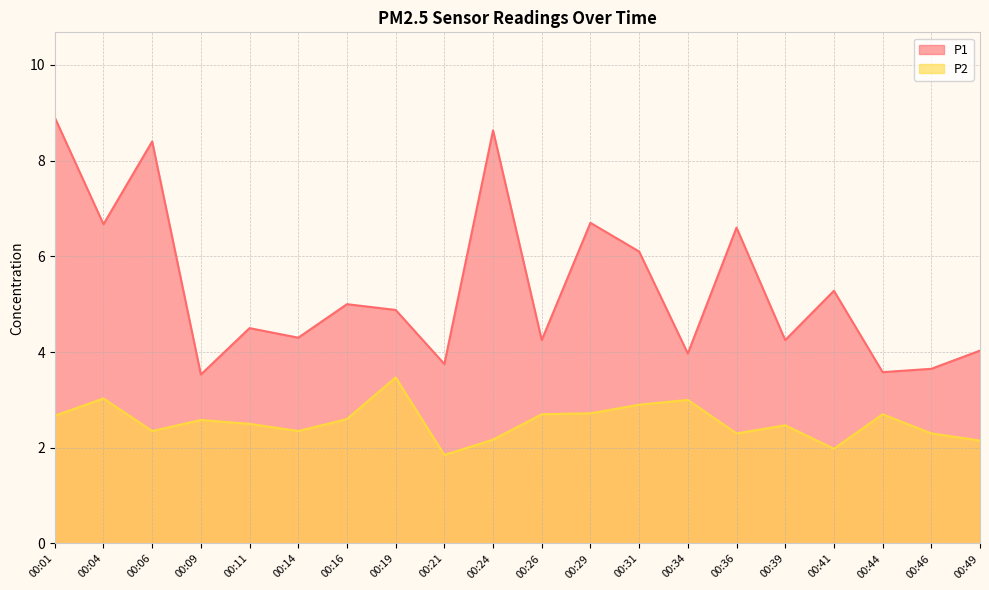

True or false: P2 has a value of 2.7 at 00:01.

True